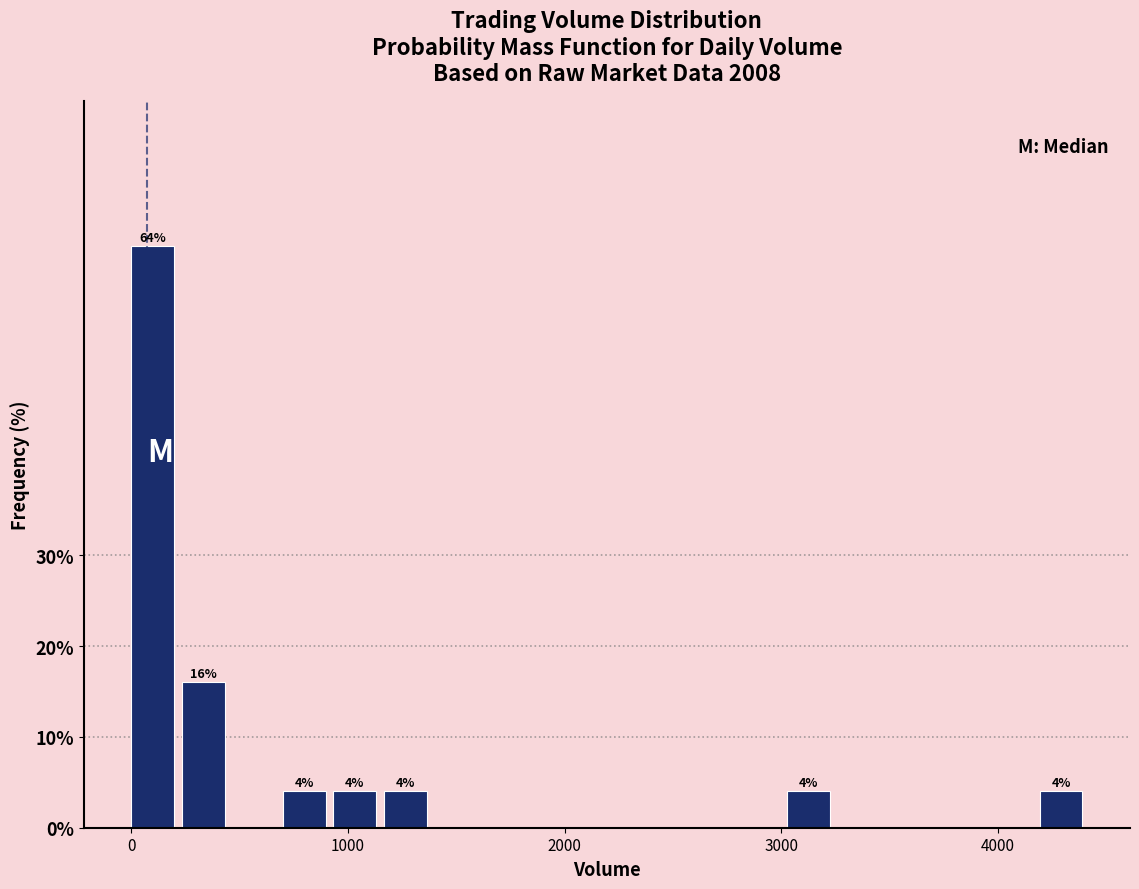

Around what value on the x-axis is the tallest bar? Give the approximate position of its centre, as read against the axis.

100